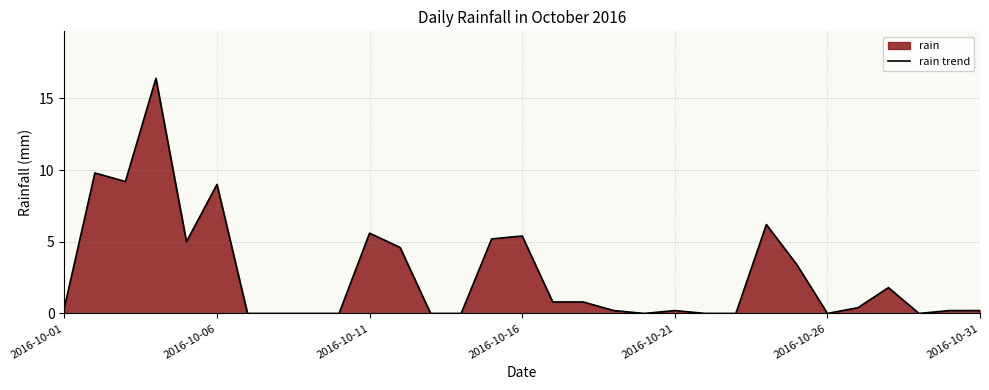

What value does the data have at 2016-10-06?

9.0